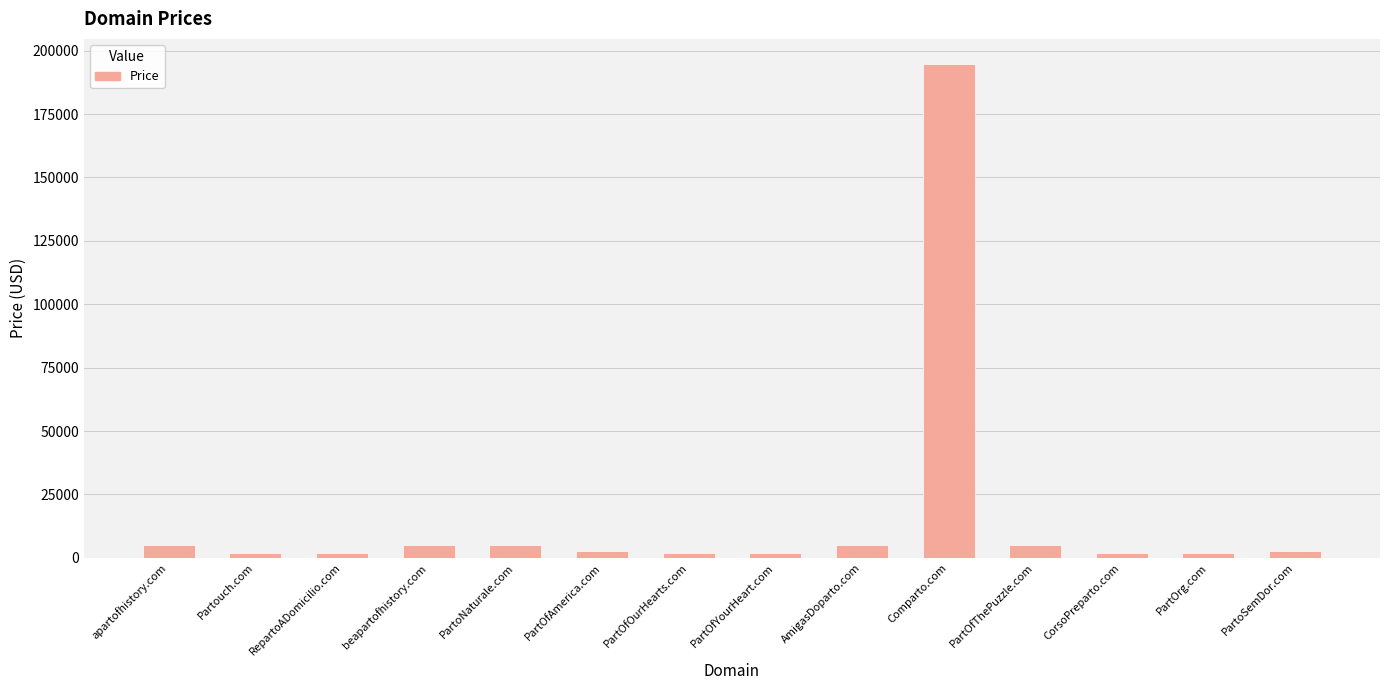

Reading left to right, extract all data points from this chart.

4888	1888	1888	4888	4888	2888	1888	1888	4888	194888	4888	1888	1888	2888